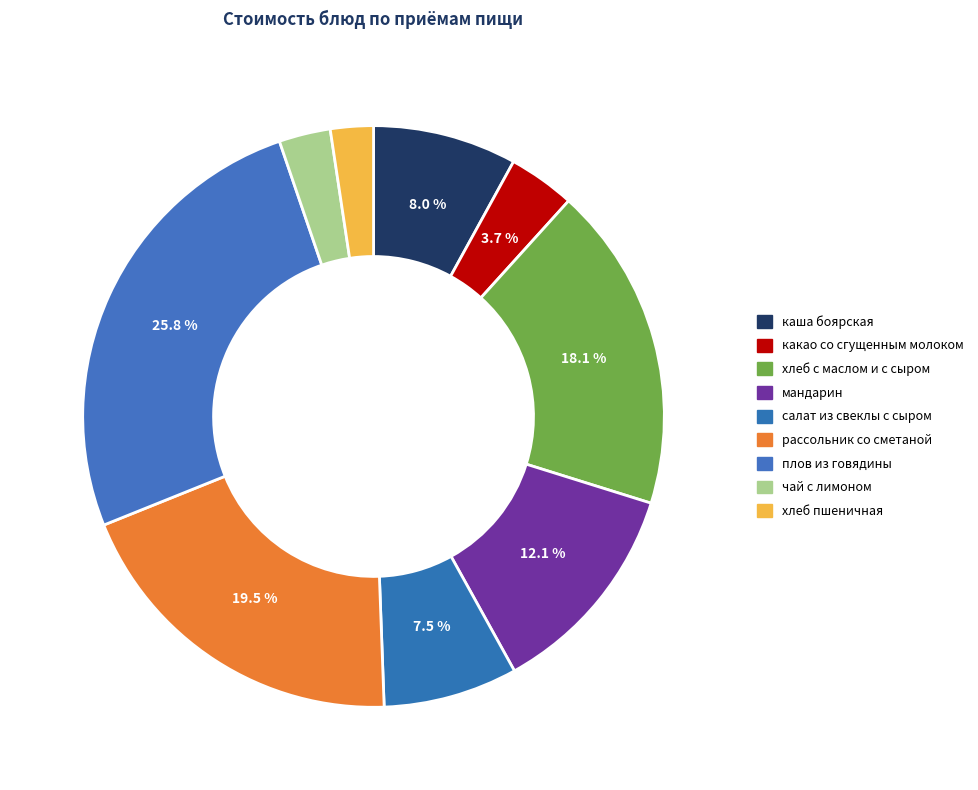

Count the number of slices in the pie.

9